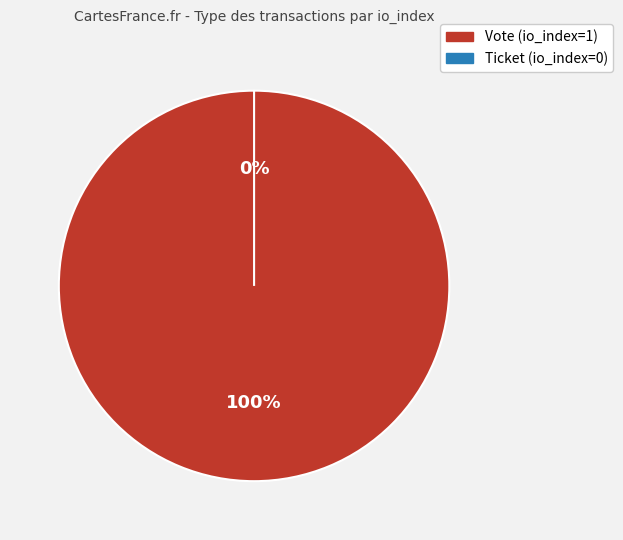

How many segments does this pie chart have?

2